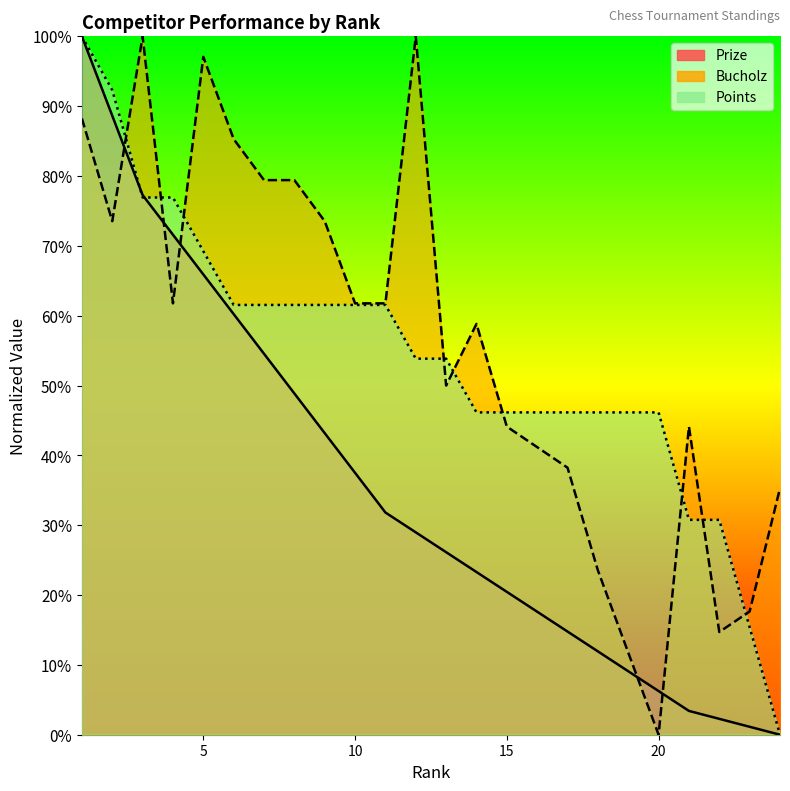

Reading left to right, what are all the values shown in this chart?

Prize: 1=100.0	2=88.6	3=77.3	4=71.6	5=65.9	6=60.2	7=54.5	8=48.9	9=43.2	10=37.5	11=31.8	12=29.0	13=26.1	14=23.3	15=20.5	16=17.6	17=14.8	18=11.9	19=9.1	20=6.2	21=3.4	22=2.3	23=1.1	24=0.0
Bucholz: 1=88.2	2=73.5	3=100.0	4=61.8	5=97.1	6=85.3	7=79.4	8=79.4	9=73.5	10=61.8	11=61.8	12=100.0	13=50.0	14=58.8	15=44.1	16=41.2	17=38.2	18=23.5	19=11.8	20=0.0	21=44.1	22=14.7	23=17.6	24=35.3
Points: 1=100.0	2=92.3	3=76.9	4=76.9	5=69.2	6=61.5	7=61.5	8=61.5	9=61.5	10=61.5	11=61.5	12=53.8	13=53.8	14=46.2	15=46.2	16=46.2	17=46.2	18=46.2	19=46.2	20=46.2	21=30.8	22=30.8	23=15.4	24=0.0